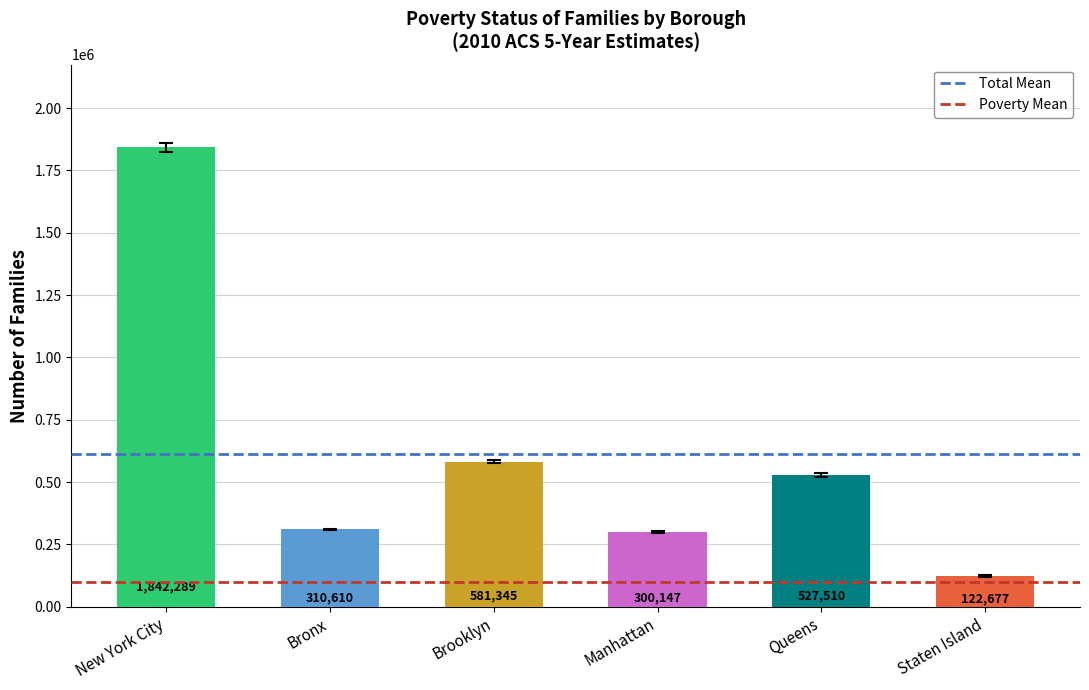

Reading left to right, list all the values displayed in this chart.

1842289	310610	581345	300147	527510	122677